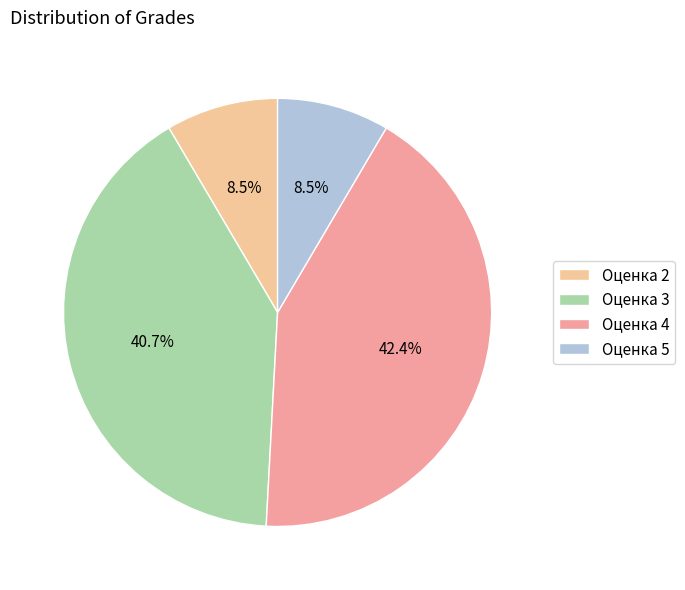

Which slice is the largest?

Оценка 4